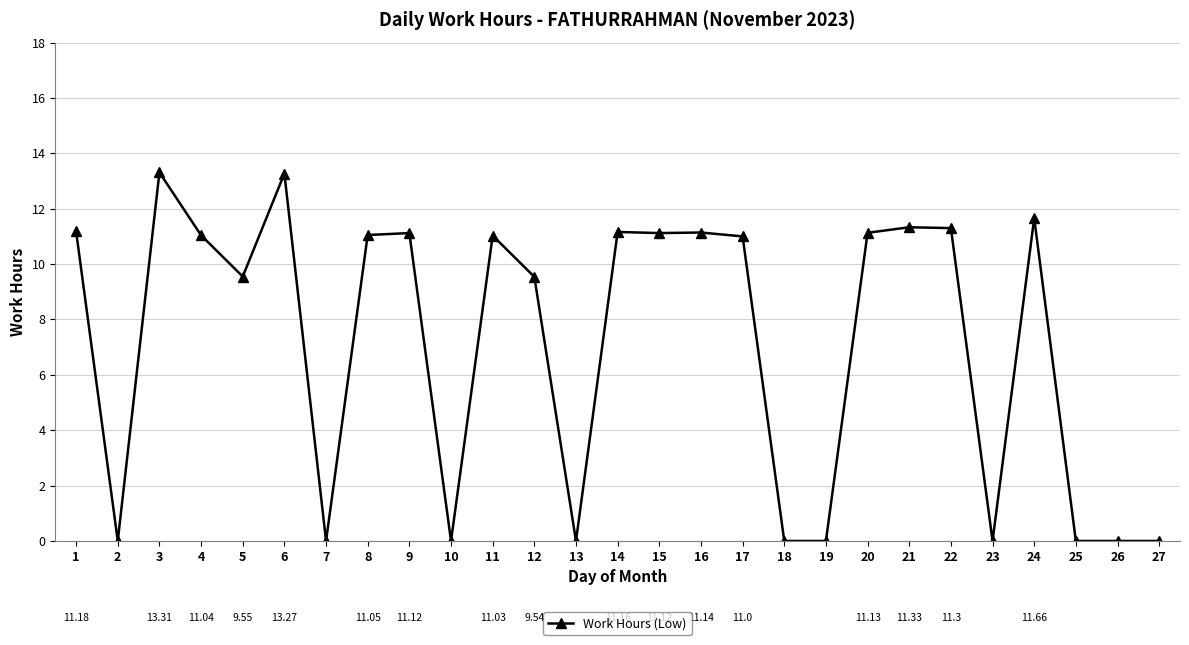

Does the chart display data point markers on the line(s)?

Yes